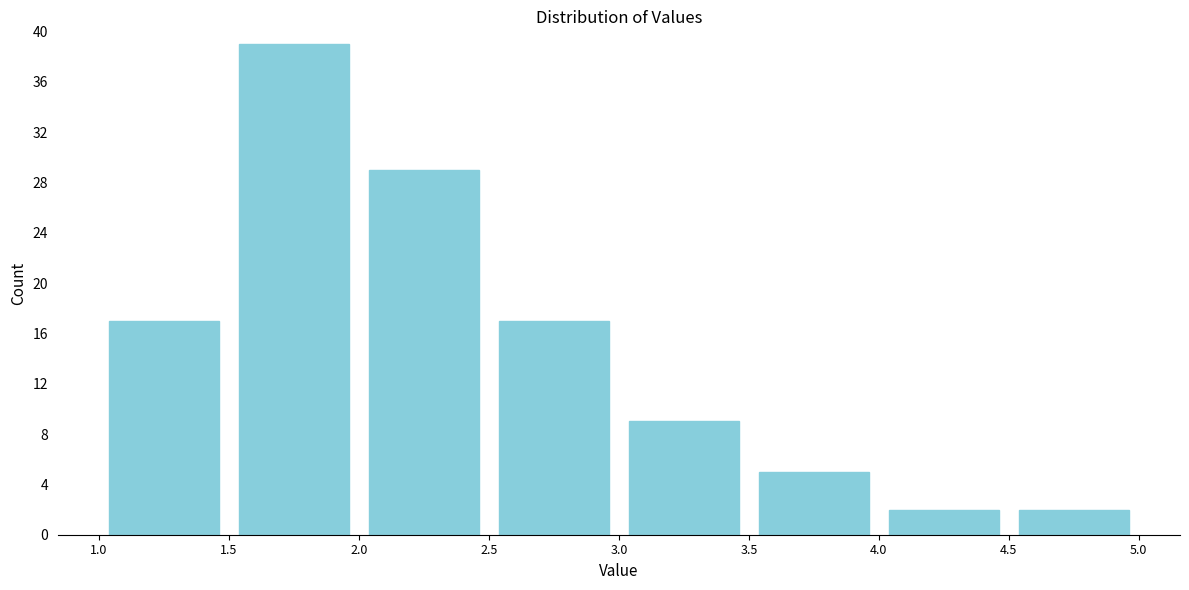

Reading left to right, transcribe this chart: for each bar, give the range it covers on the x-axis and its height. The values are not printed on the chart, so give them approximately, as read against the axis.

1.0 to 1.5: 17
1.5 to 2.0: 39
2.0 to 2.5: 29
2.5 to 3.0: 17
3.0 to 3.5: 9
3.5 to 4.0: 5
4.0 to 4.5: 2
4.5 to 5.0: 2